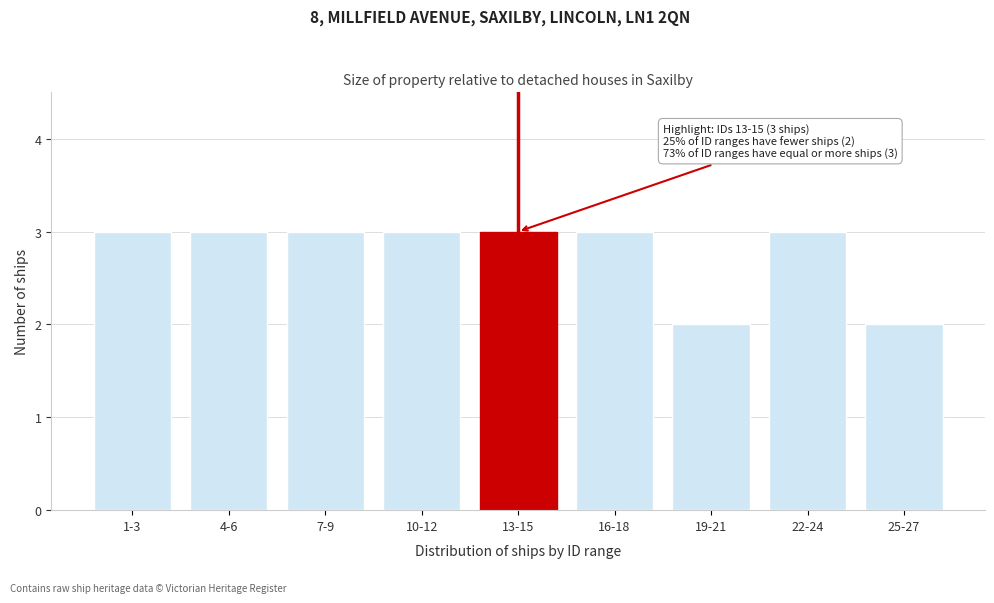

Reading right to left, what are all the values shown in this chart?

2	3	2	3	3	3	3	3	3